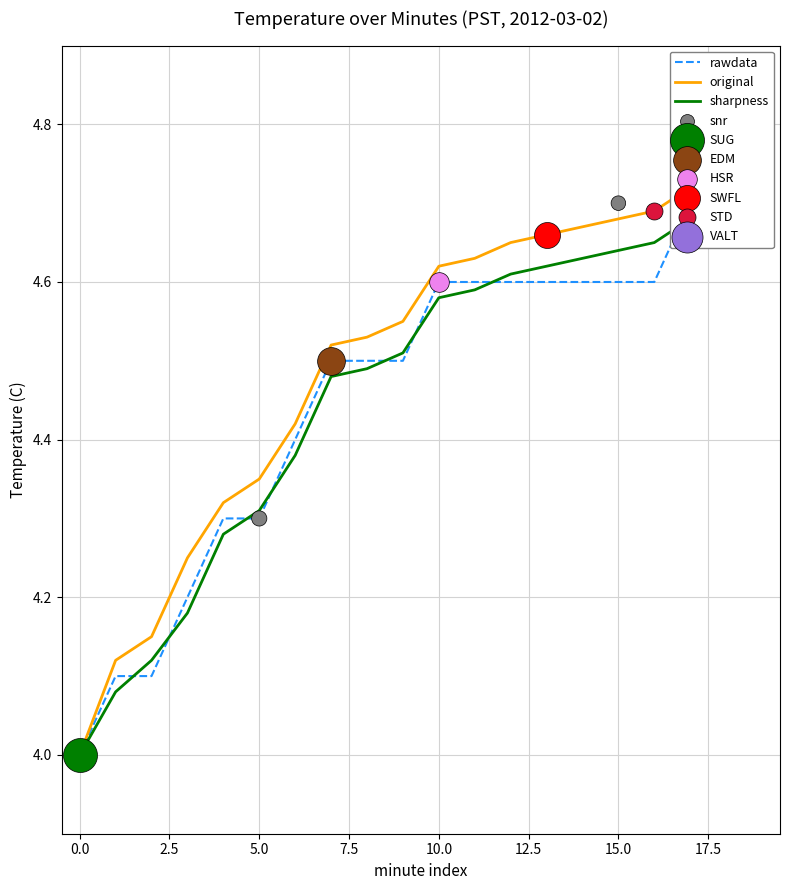

Is the value of original at 17 greater than the value of sharpness at 11?

Yes